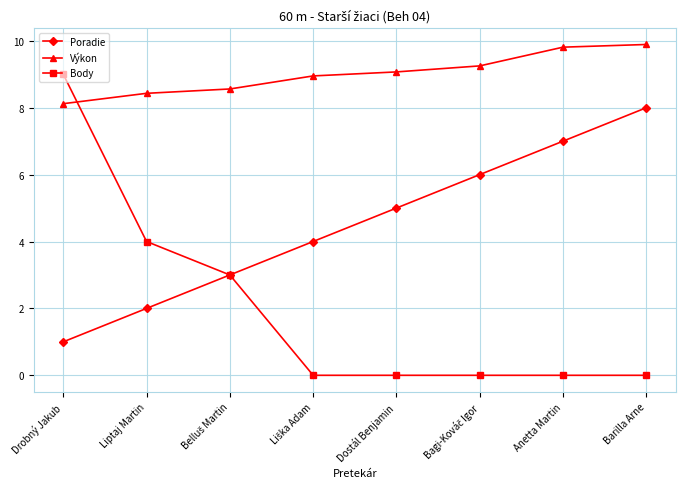

What is the approximate value of Výkon at Liptaj Martin?

8.4